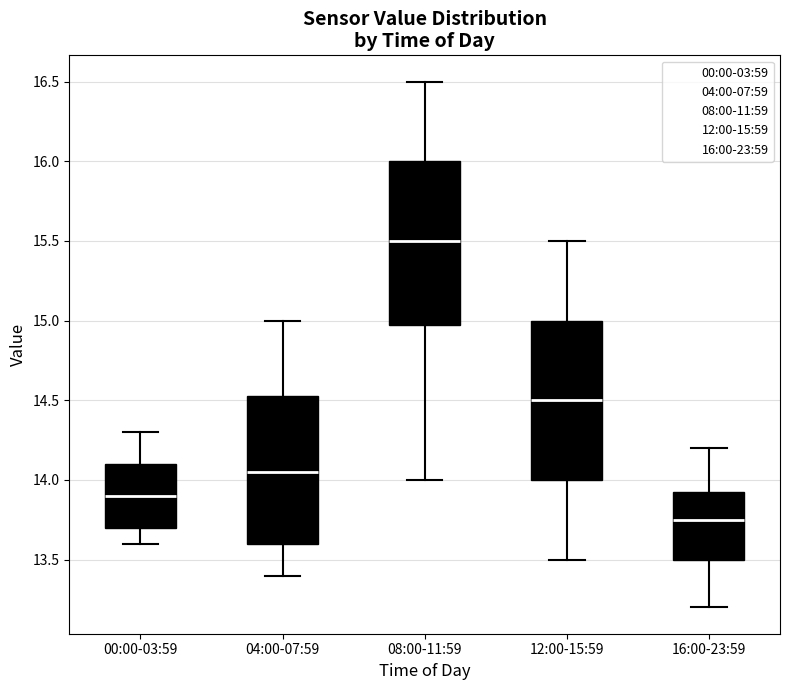

Reading left to right, read every box against the y-axis: the position of its median line, the range the box covers, and the ends of its whiskers. The values are not printed on the chart, so give them approximately, as read against the axis.

00:00-03:59: median 13.90, box 13.70 to 14.10, whiskers 13.60 to 14.30
04:00-07:59: median 14.05, box 13.60 to 14.55, whiskers 13.40 to 15.00
08:00-11:59: median 15.50, box 15.00 to 16.00, whiskers 14.00 to 16.50
12:00-15:59: median 14.50, box 14.00 to 15.00, whiskers 13.50 to 15.50
16:00-23:59: median 13.75, box 13.50 to 13.95, whiskers 13.20 to 14.20